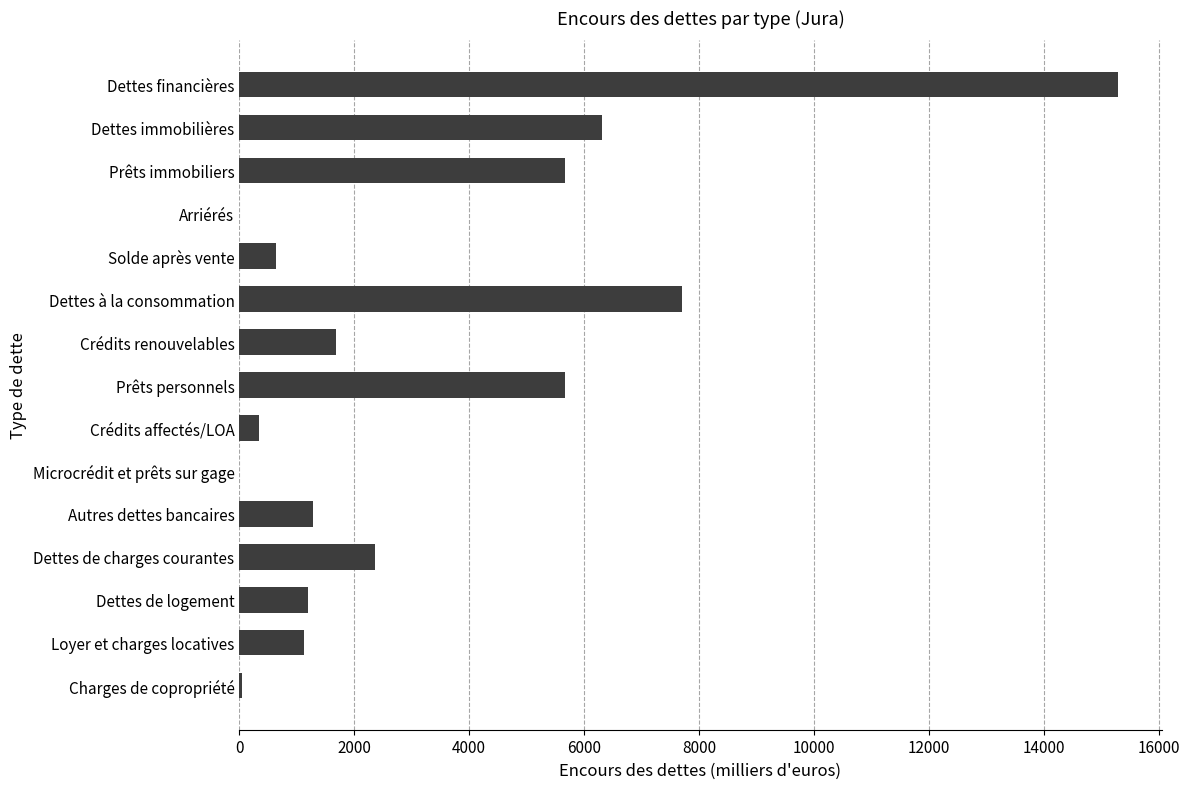

Does the chart contain stacked bars?

No